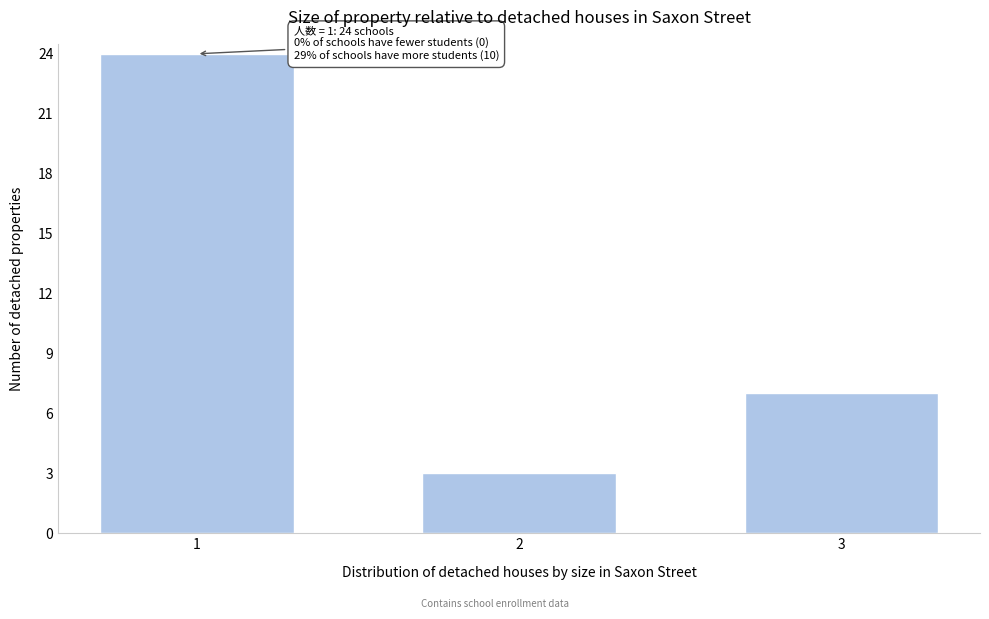

Reading left to right, extract all data points from this chart.

24	3	7